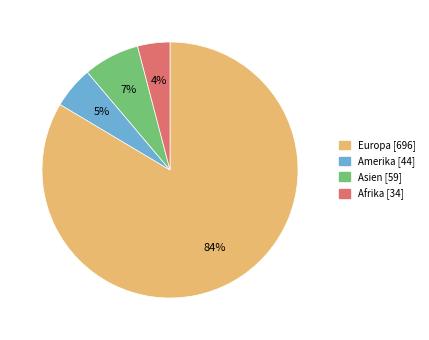

What percentage is the Europa slice, to the nearest percent?

84%